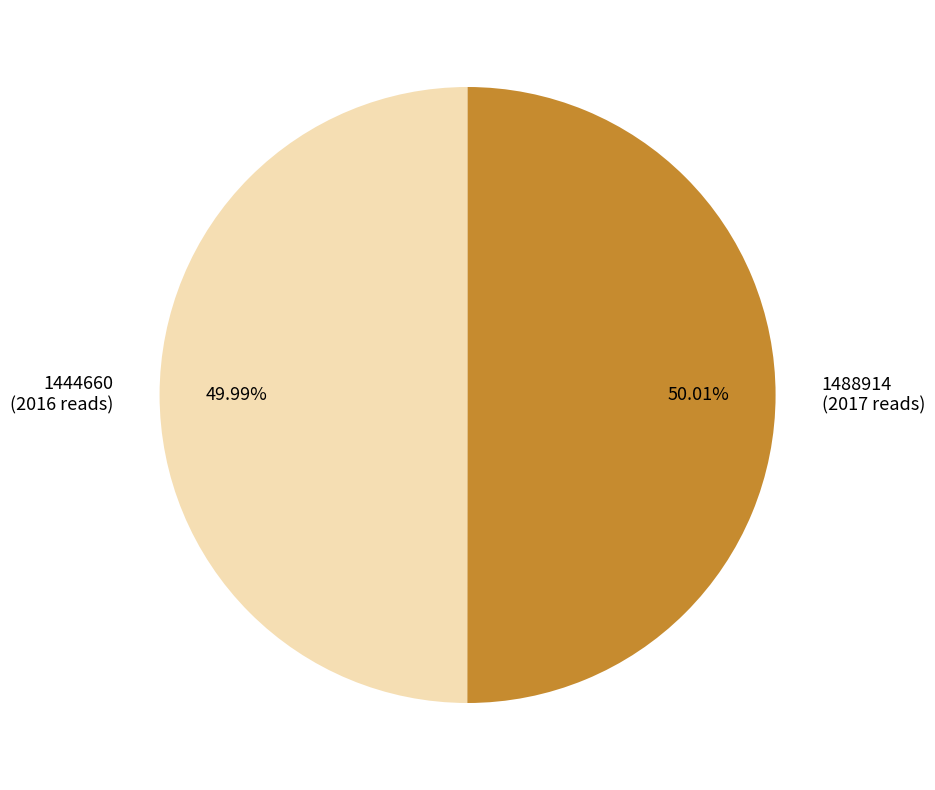

What is the ratio of the value at 1488914 (2017 reads) to the value at 1444660 (2016 reads)?

1.0